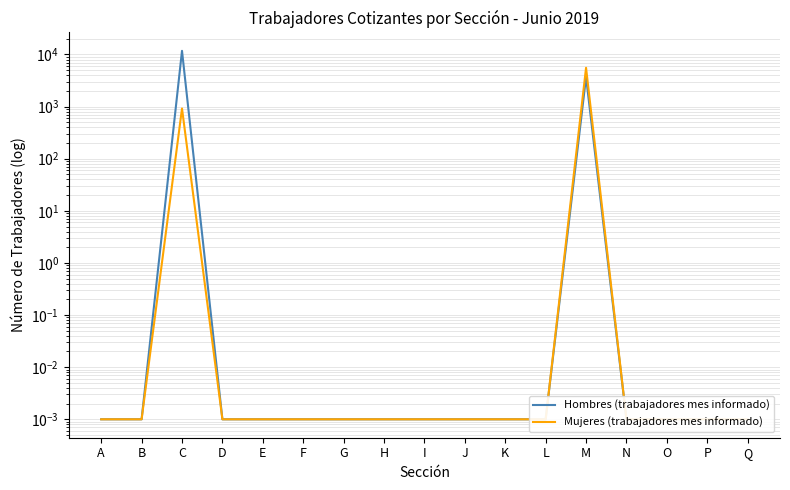

How many data points does each series have?

17